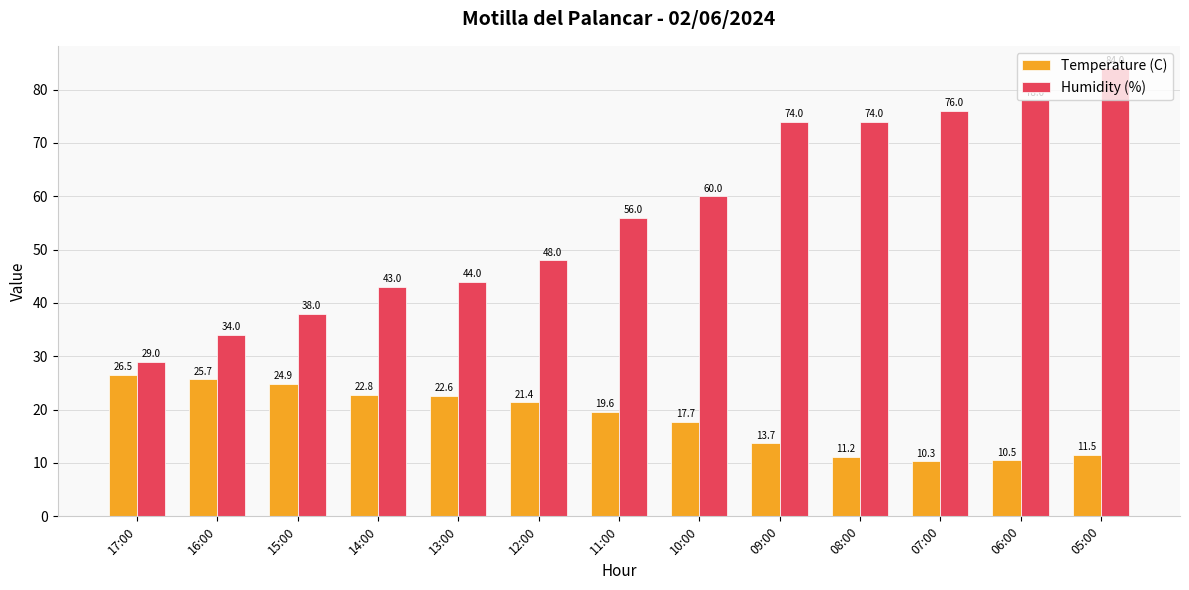

At which label is Temperature (C) closest to 18?

10:00